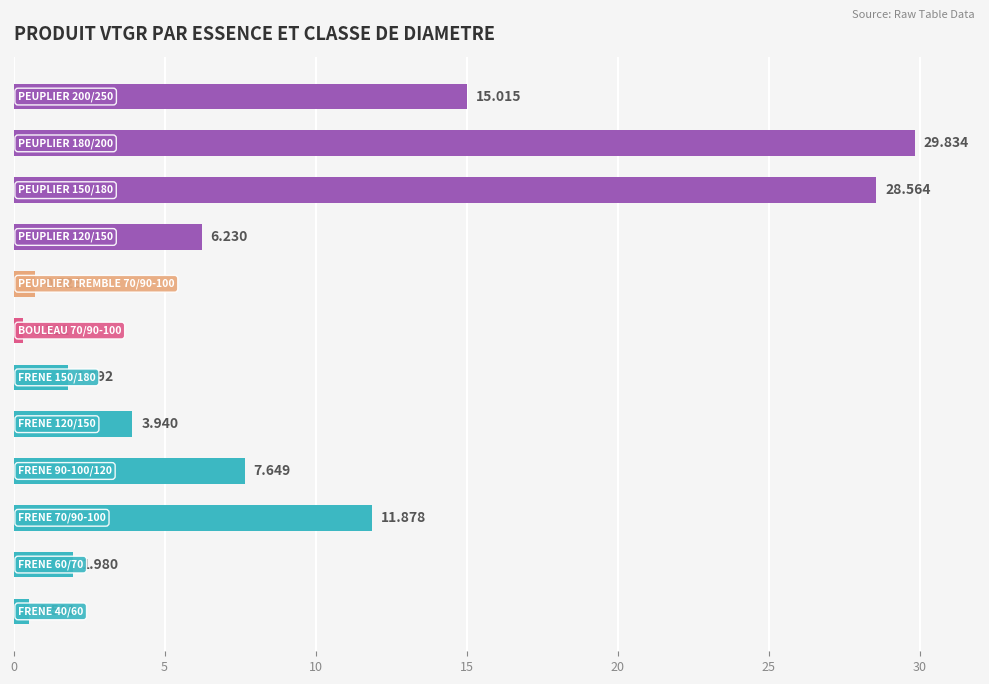

How many series are shown in this chart?

1